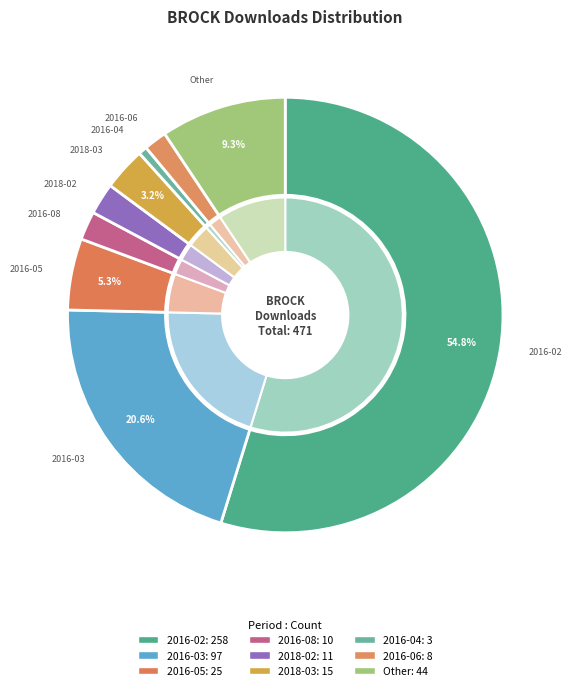

Rank the categories by value from highest to lowest.

2016-02, 2016-03, Other, 2016-05, 2018-03, 2018-02, 2016-08, 2016-06, 2016-04